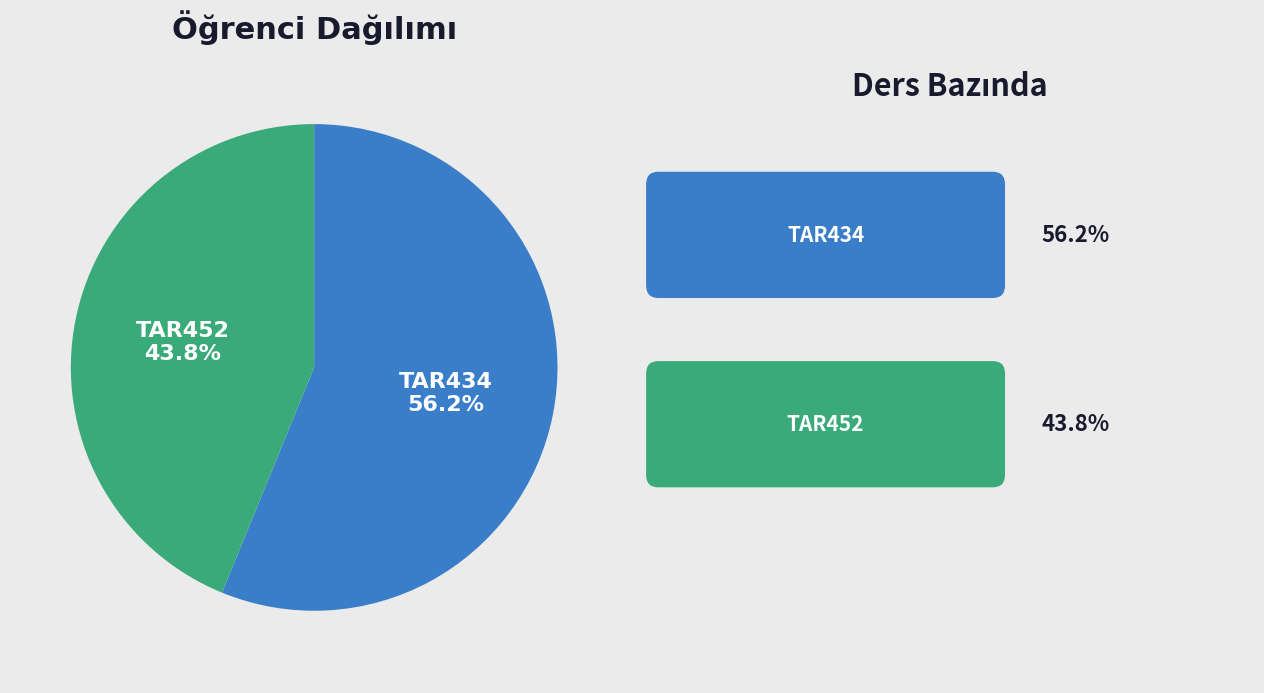

What is the smallest slice in the pie chart?

TAR452